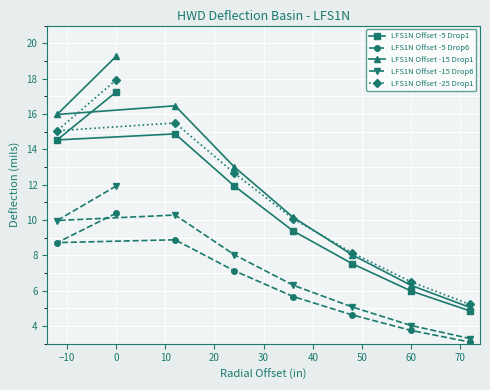

Which series has the widest spread of values?

LFS1N Offset -15 Drop1